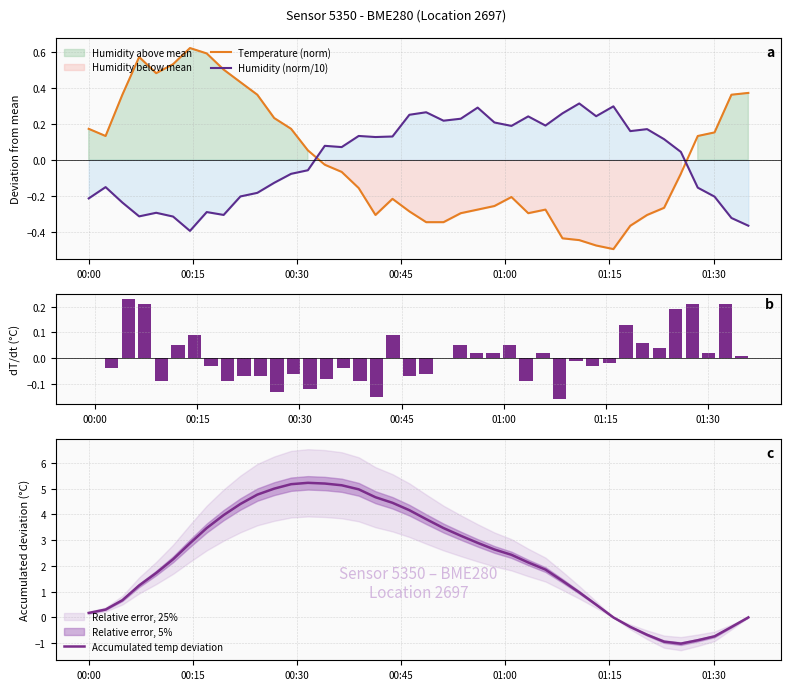

How many intersections are there between Temperature (norm) and Humidity (norm/10)?

2